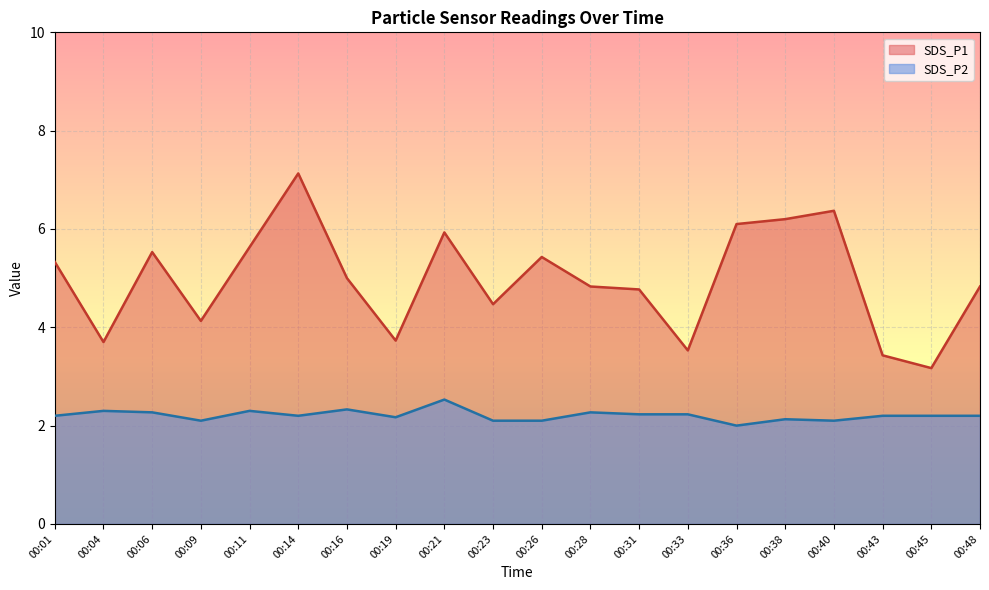

In SDS_P2, how many points are higher than both neighbors (excluding endpoints)?

6